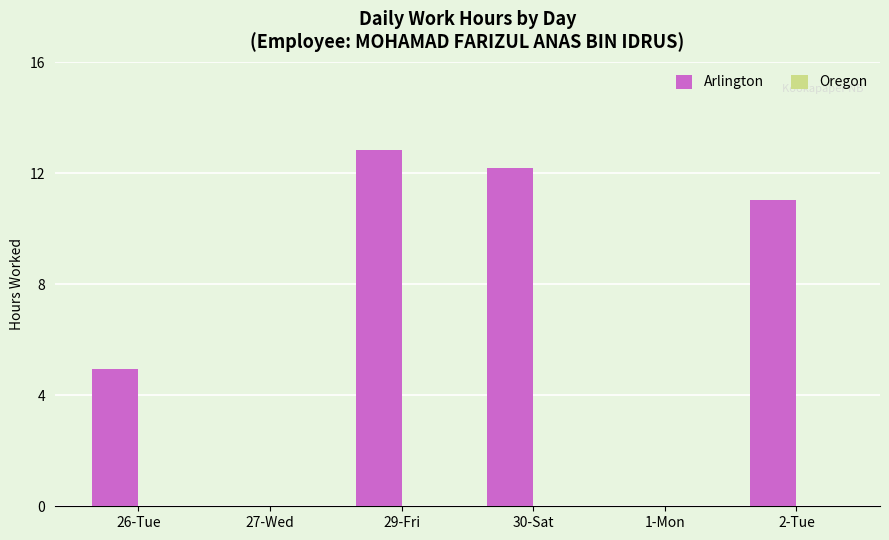

What is the change in value from 27-Wed to 29-Fri?

+12.8